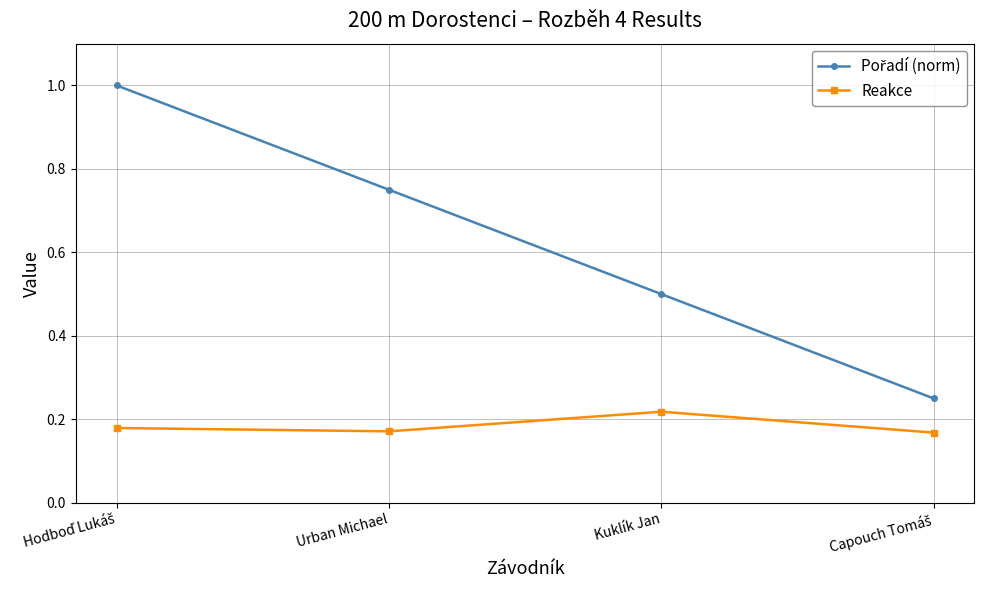

At which category does Reakce reach its first local valley?

Urban Michael